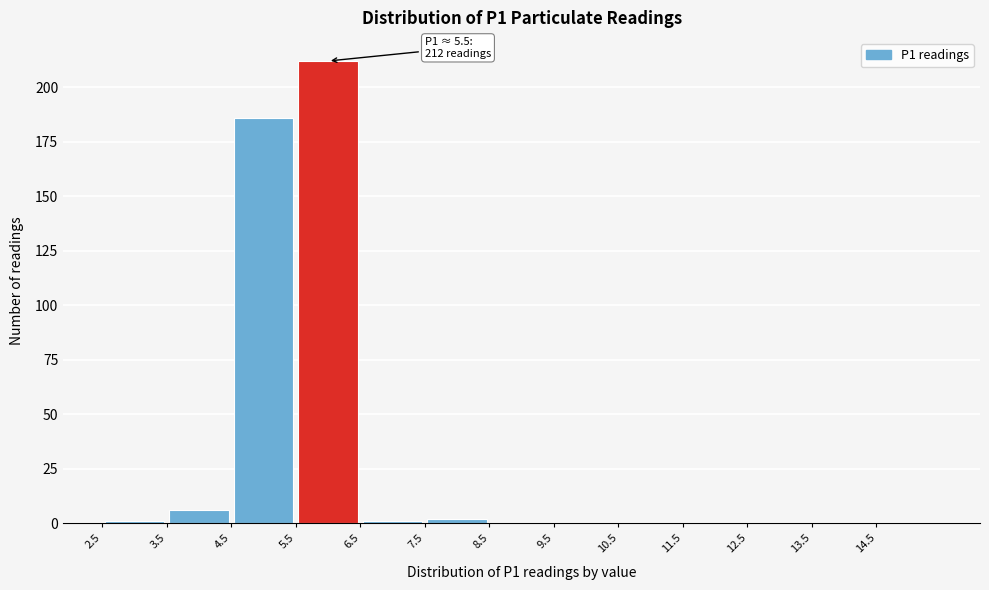

Over which range of the x-axis is the bar tallest?

5.5 to 6.5